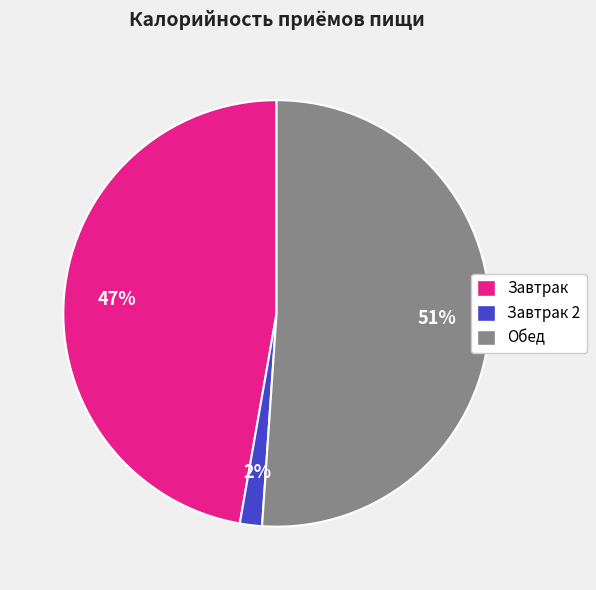

Is it true that Завтрак is 55% of the pie?

False